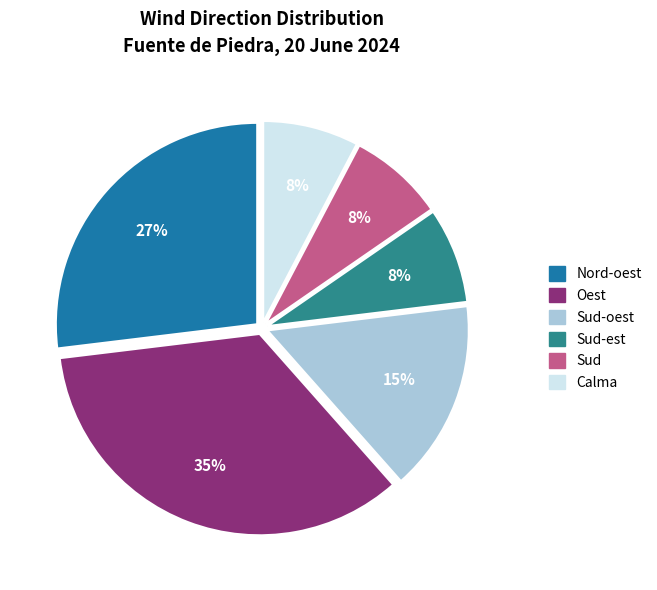

Which category has the smallest portion of the pie?

Sud-est